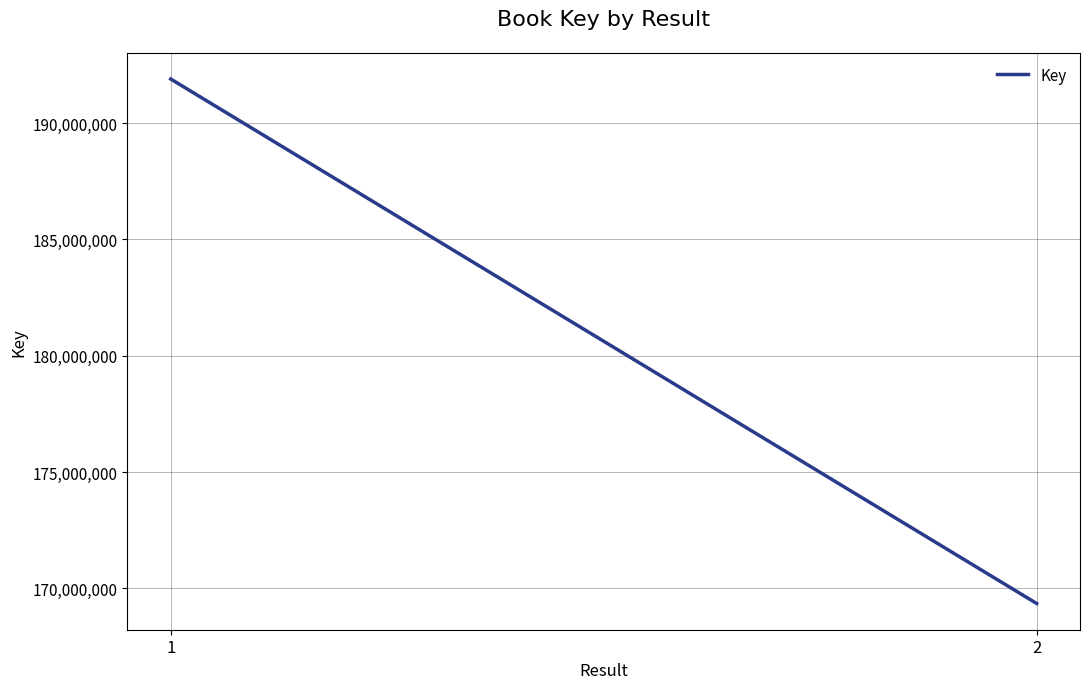

True or false: the data shows 250406961 at 2.

False